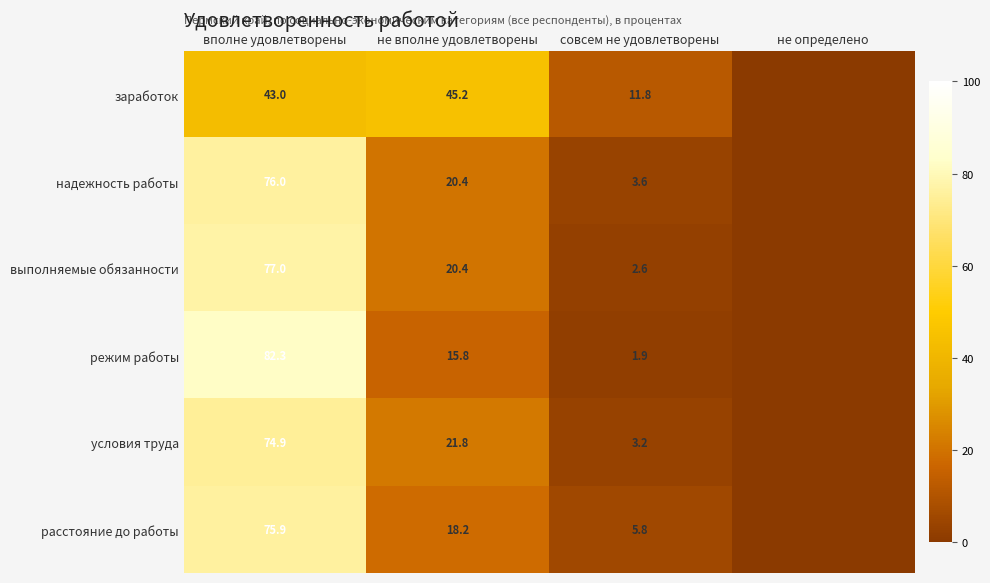

Which series has the largest range (max minus min)?

режим работы